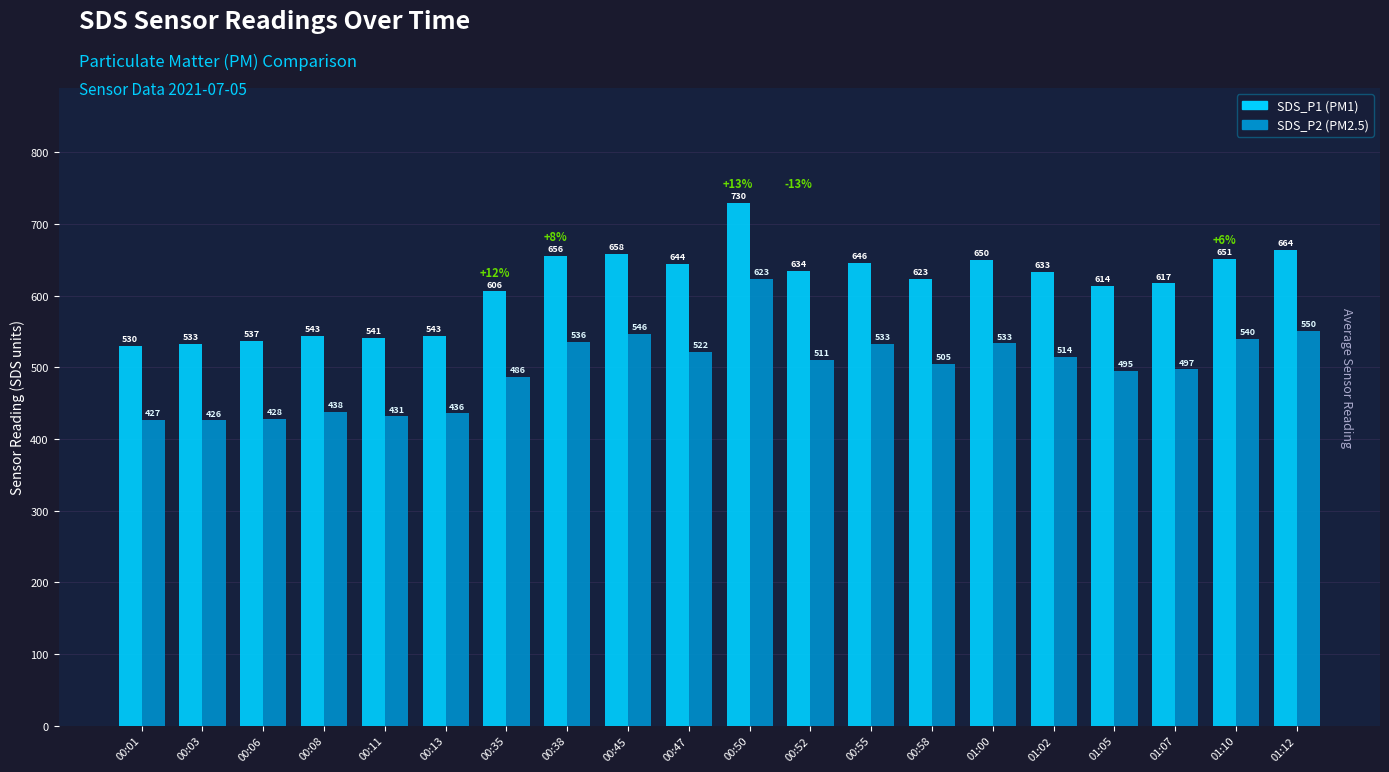

At which category does the chart reach its minimum across all series?

00:03